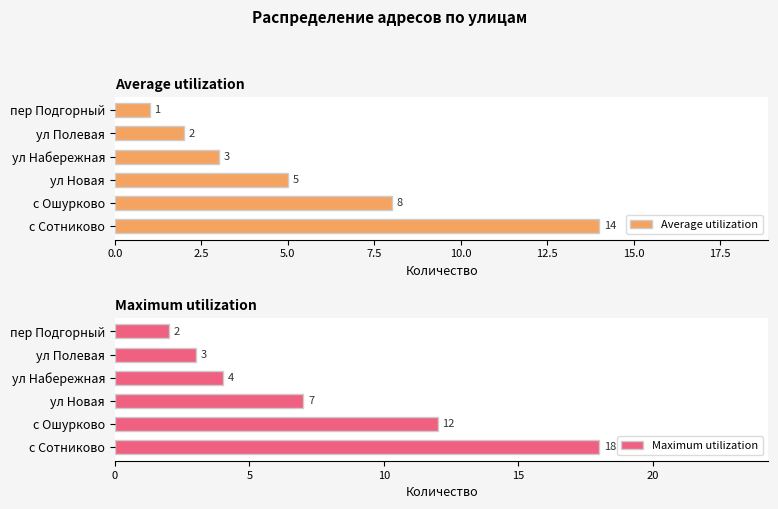

What is the sum of the Average utilization values at ул Полевая and пер Подгорный?

3